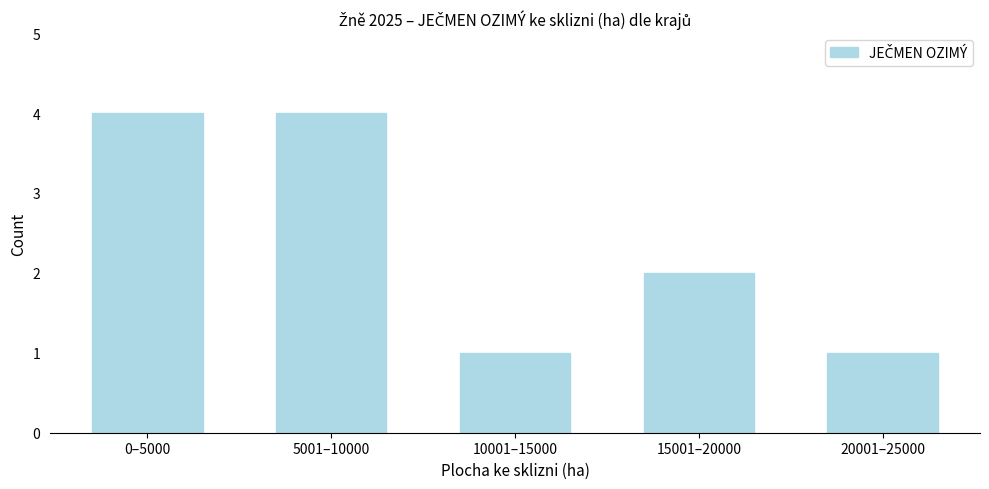

Reading left to right, extract all data points from this chart.

4	4	1	2	1